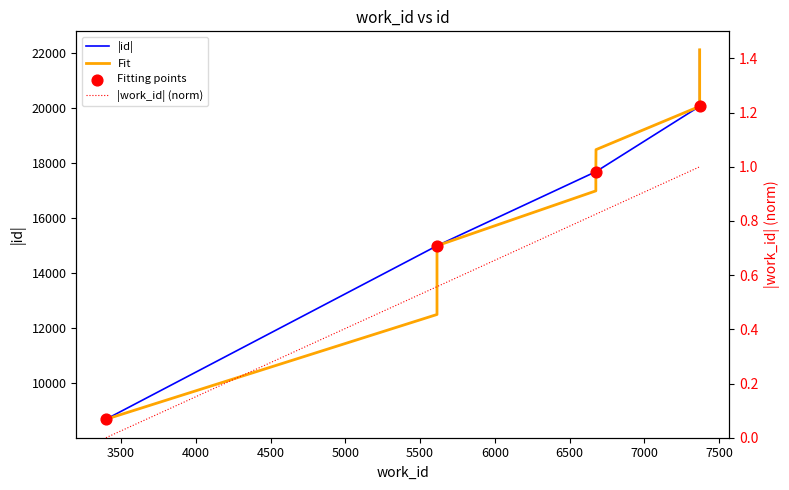

Which series reaches the minimum Y coordinate?

id